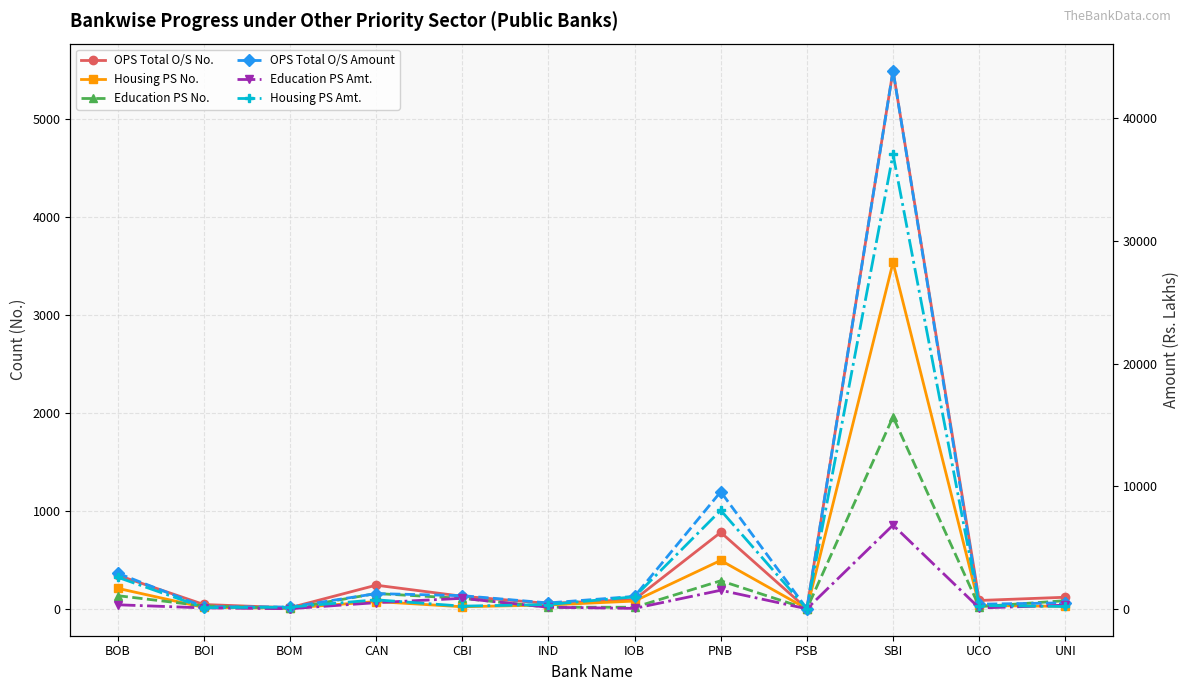

What is the sum of all OPS Total O/S Amount values?

61353.0